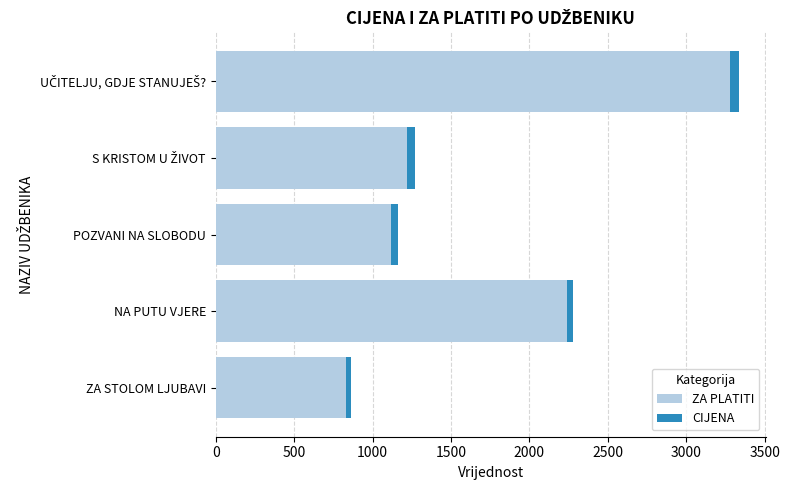

True or false: ZA PLATITI has a value of 561 at ZA STOLOM LJUBAVI.

False